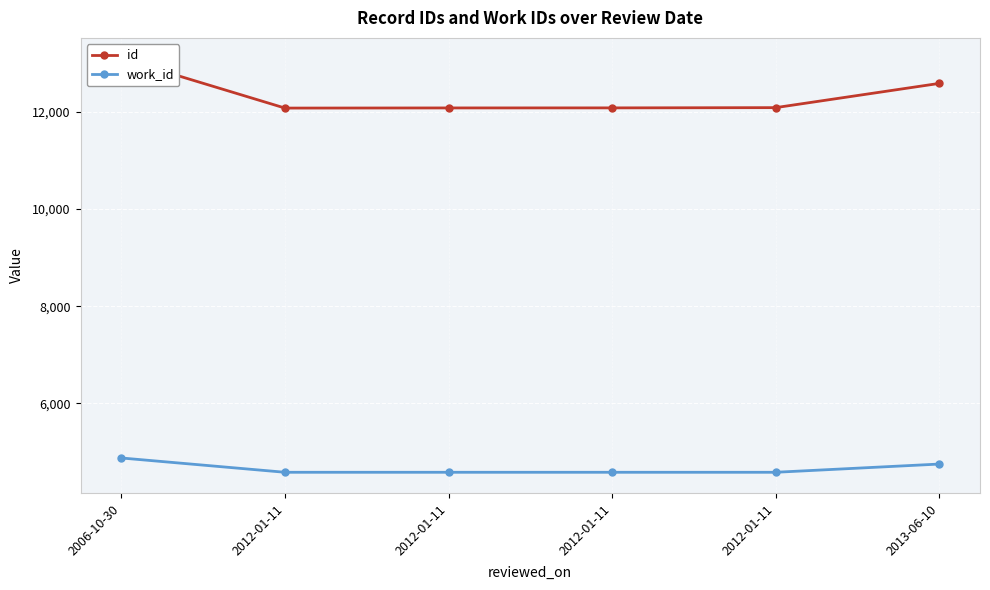

How many lines are shown in the chart?

2